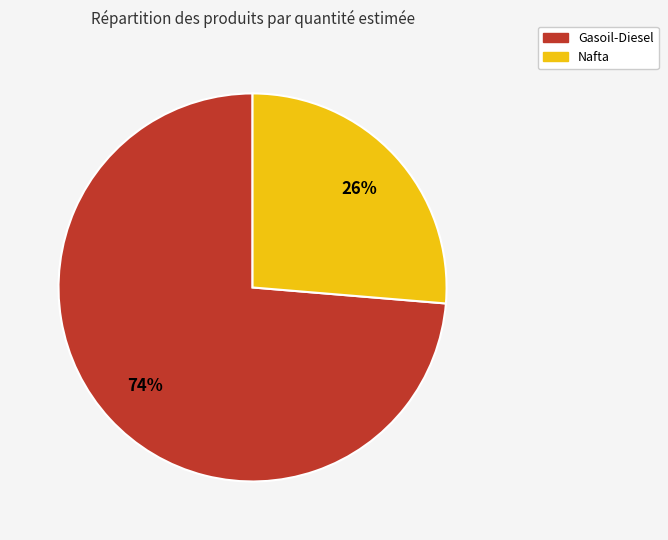

To the nearest percent, what is the combined percentage of Nafta and Gasoil-Diesel?

100%